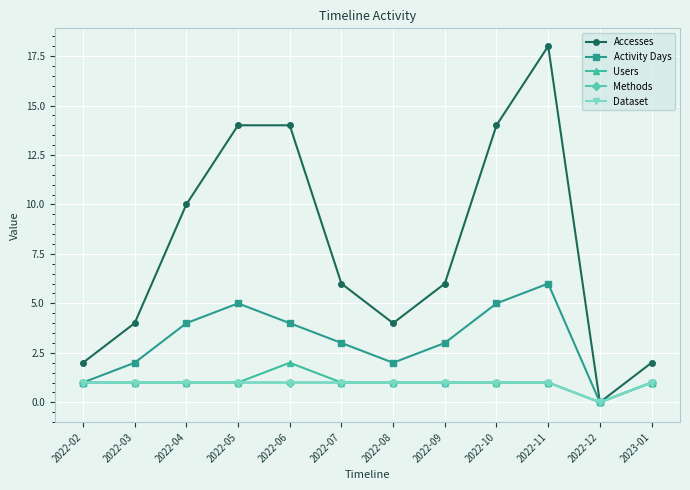

Which category has the lowest value in the Accesses series?

2022-12